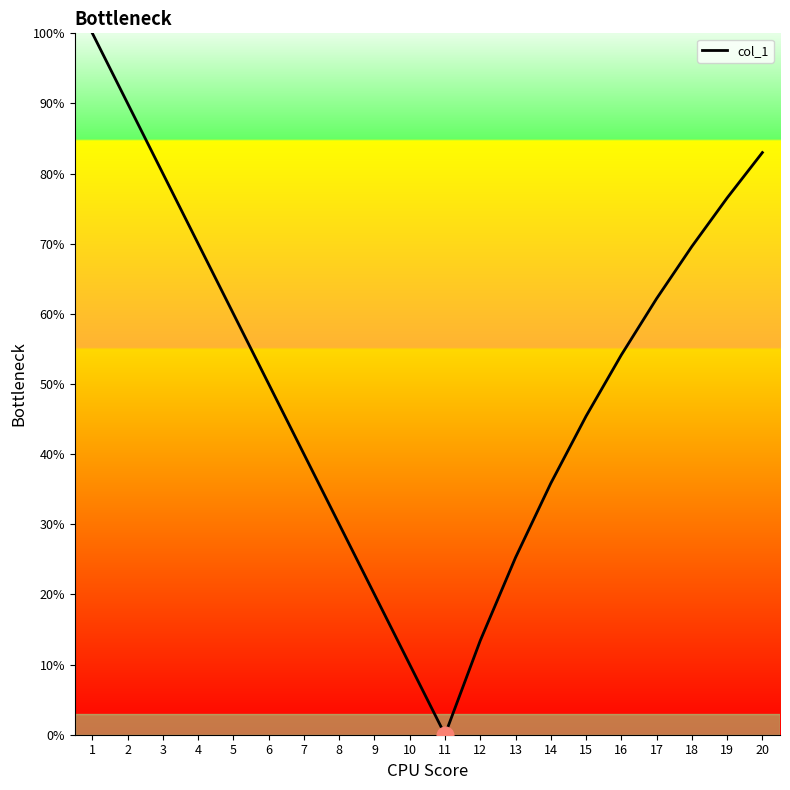

What is the difference between the values at 5 and 19?

16.5